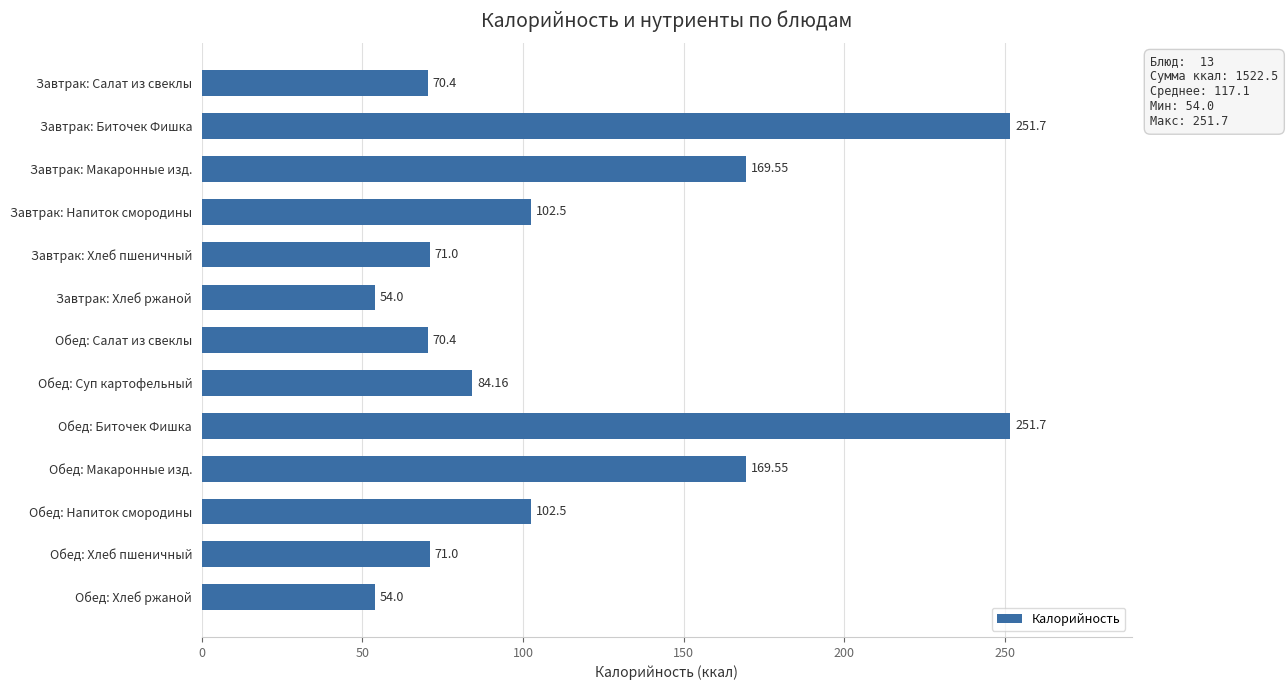

What is the label of the 9th bar from the top?

Обед: Биточек Фишка